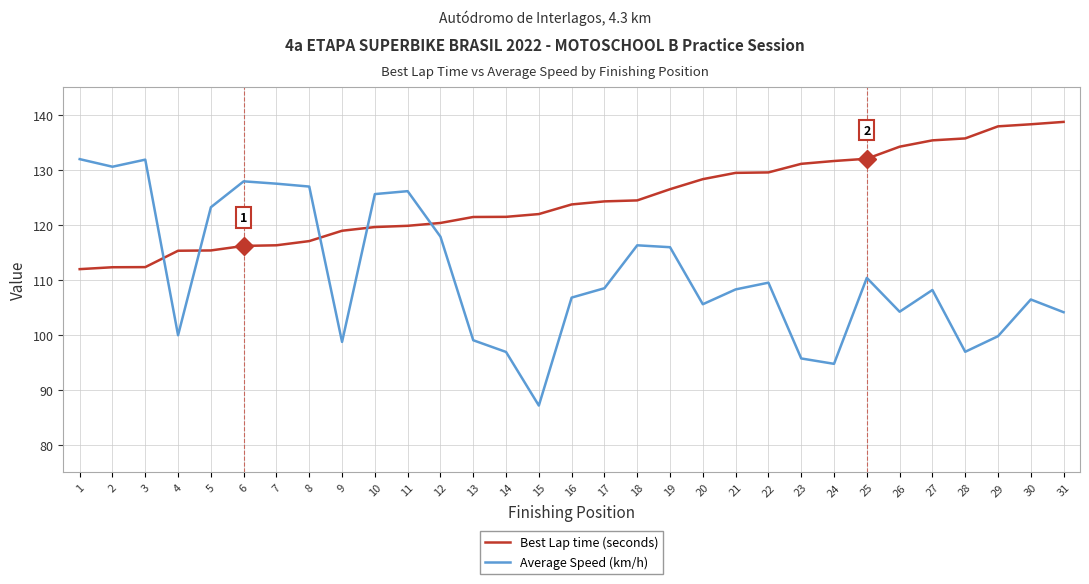

What is the lowest value of the Average Speed (km/h) series?

87.1